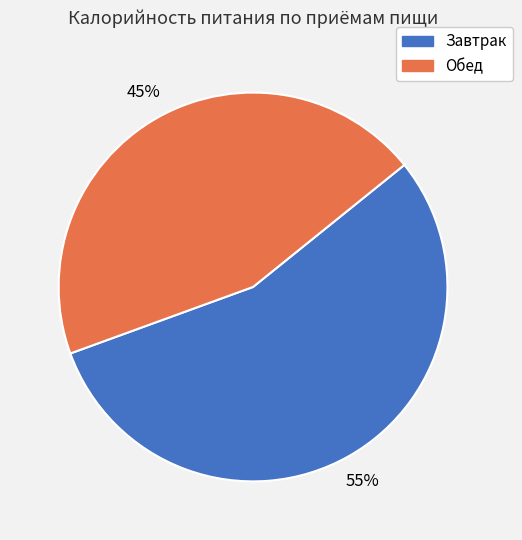

Is there any slice that represents more than half of the pie?

Yes